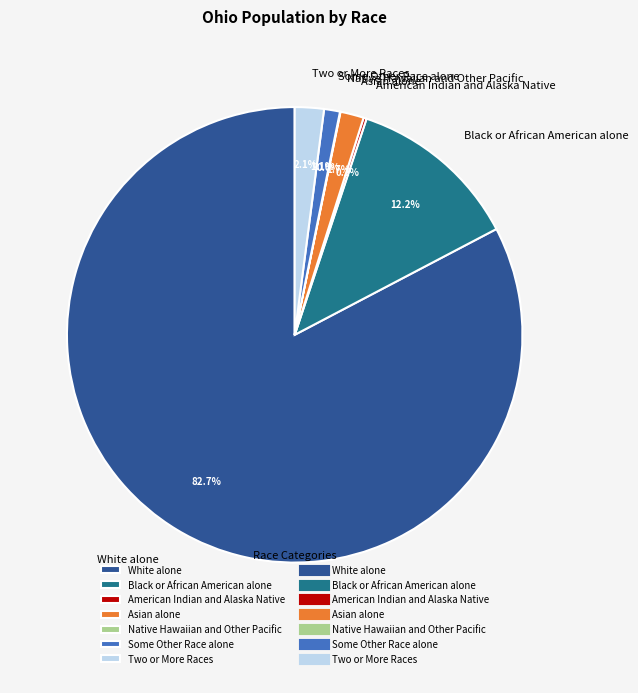

What is the total percentage of Two or More Races and White alone?

84.8%